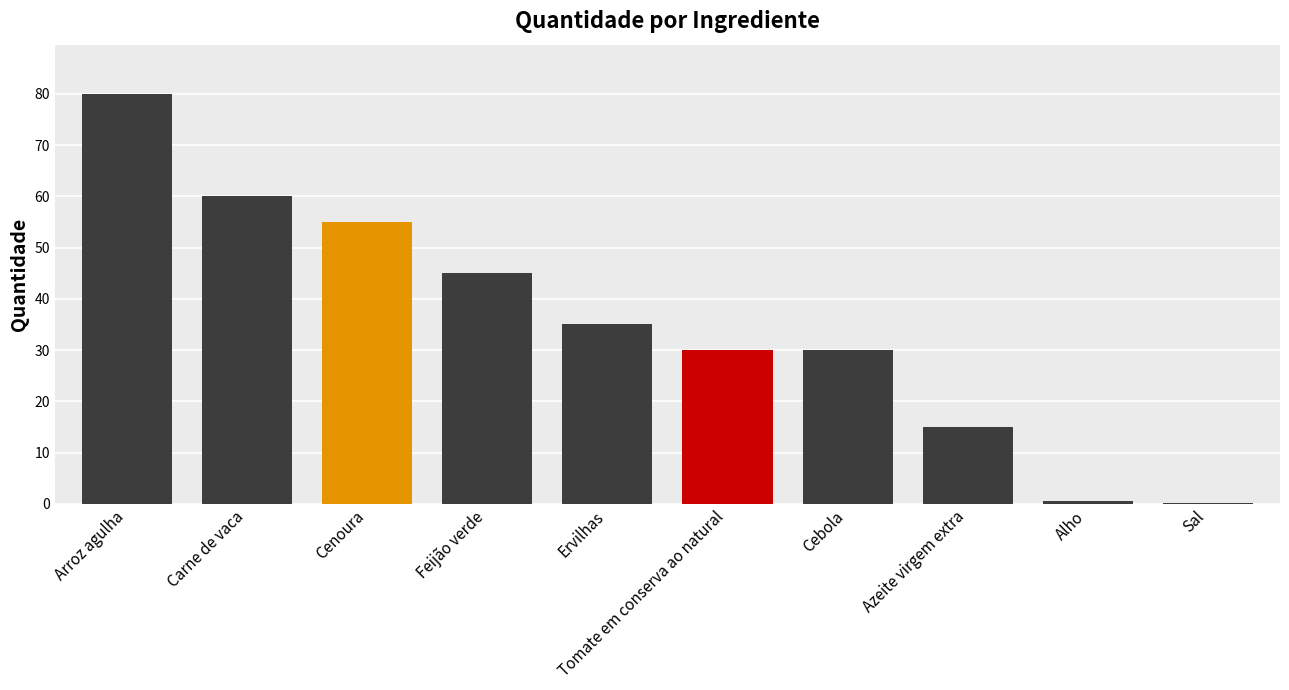

Reading right to left, what are all the values shown in this chart?

Sal=0.1	Alho=0.5	Azeite virgem extra=15.0	Cebola=30.0	Tomate em conserva ao natural=30.0	Ervilhas=35.0	Feijão verde=45.0	Cenoura=55.0	Carne de vaca=60.0	Arroz agulha=80.0